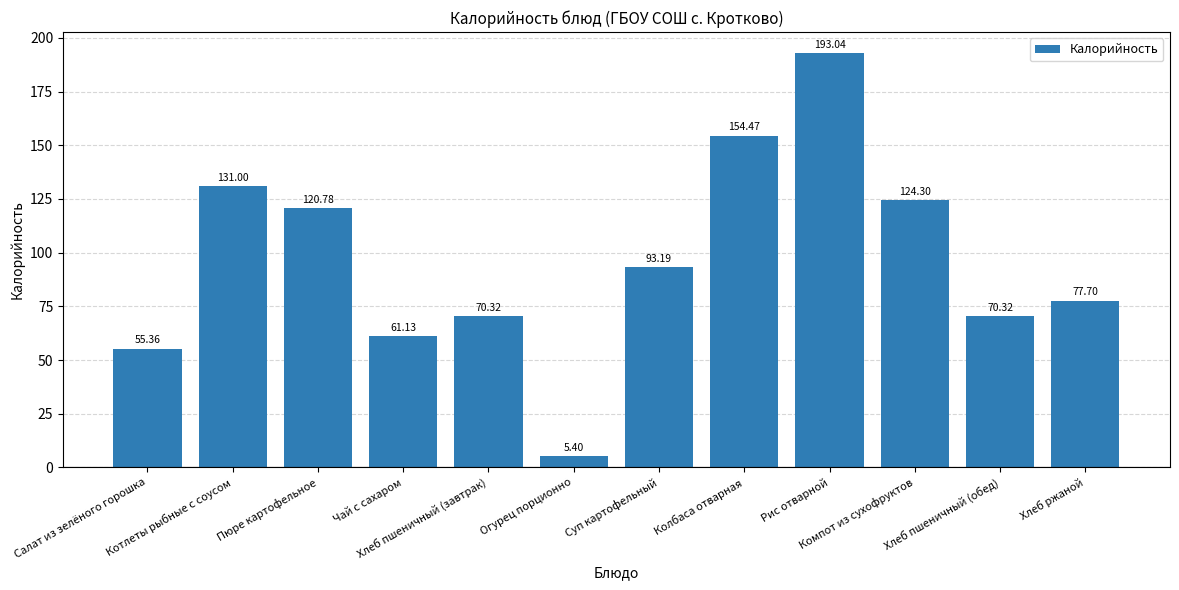

What is the smallest value displayed?

5.4